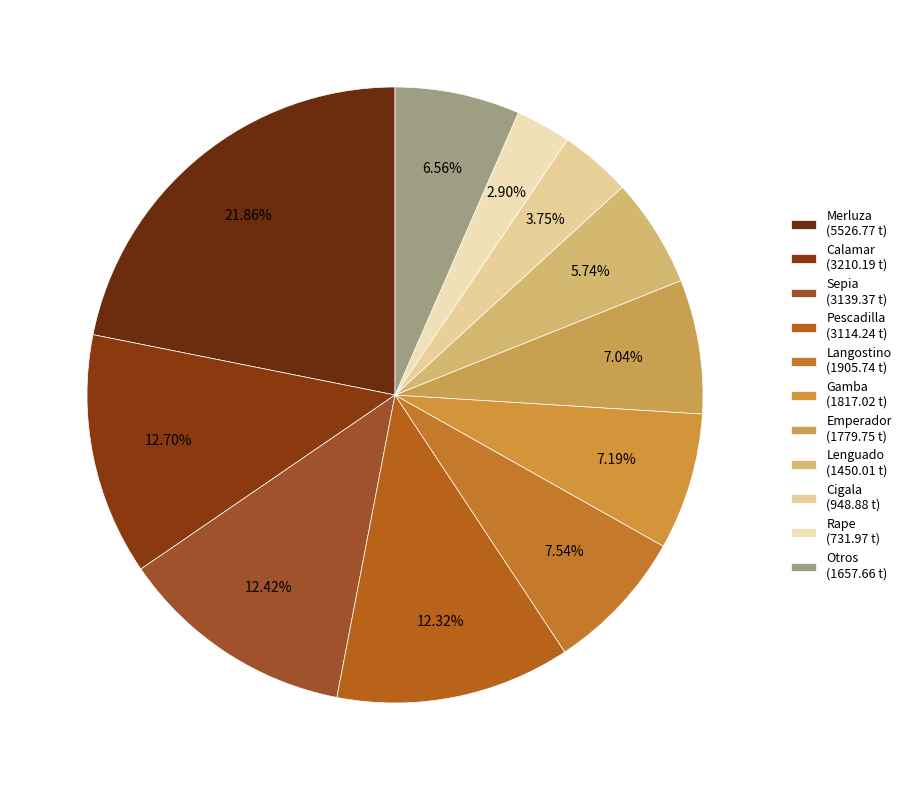

What percentage is the Lenguado slice, to the nearest percent?

6%